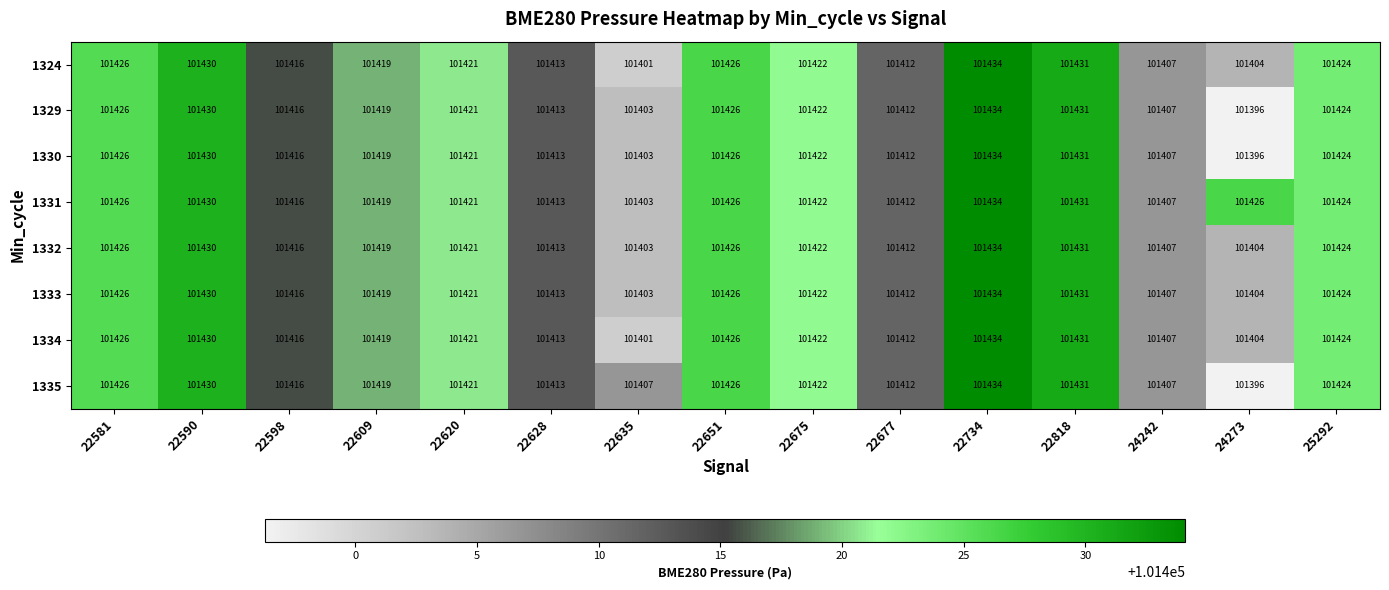

What is the smallest value displayed?

101396